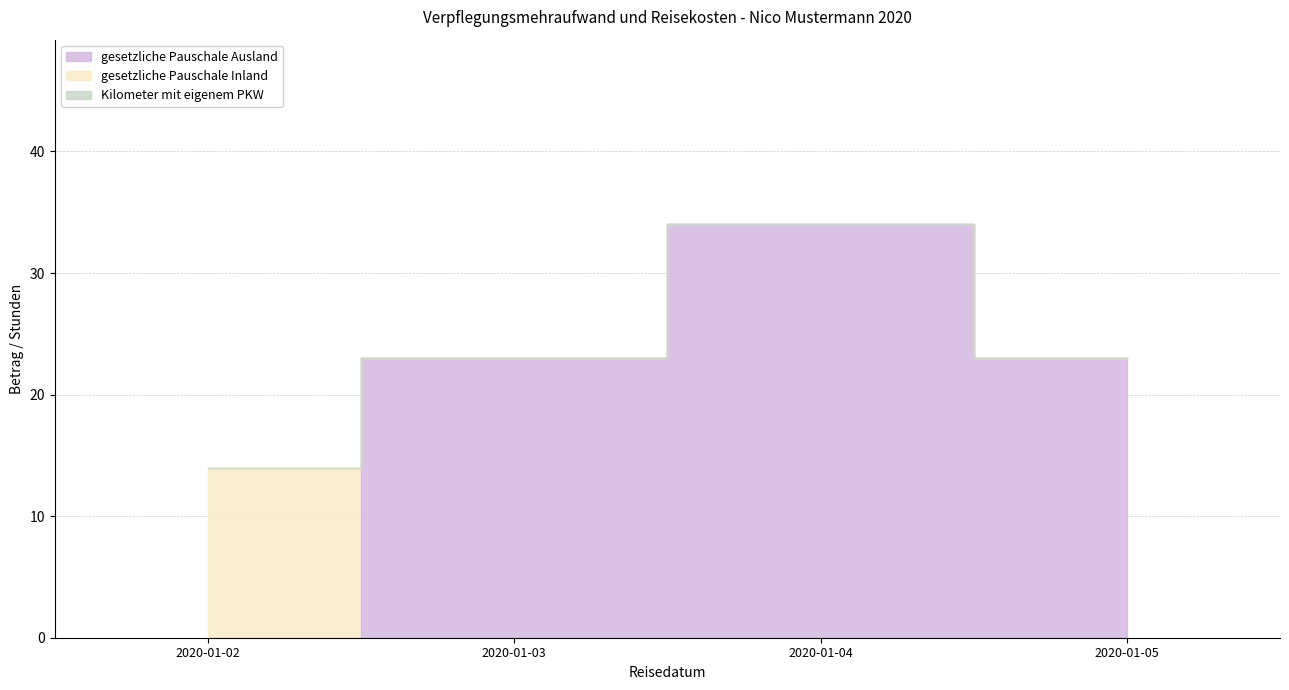

Reading left to right, transcribe all the data shown in this chart.

gesetzliche Pauschale Ausland: 0	23	34	23
gesetzliche Pauschale Inland: 14	0	0	0
Kilometer mit eigenem PKW: 0	0	0	0